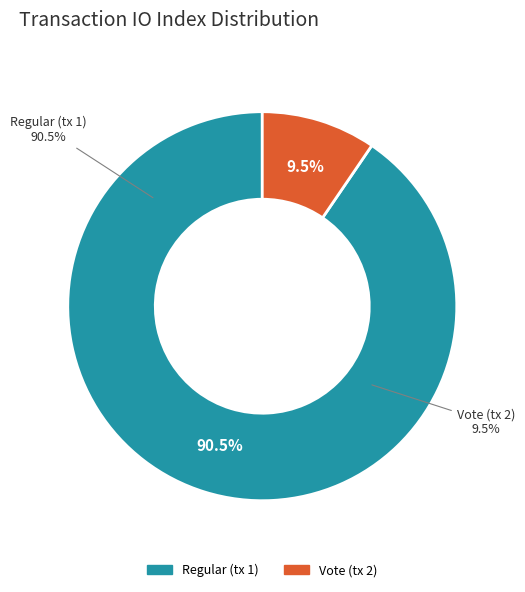

Count the number of slices in the pie.

2